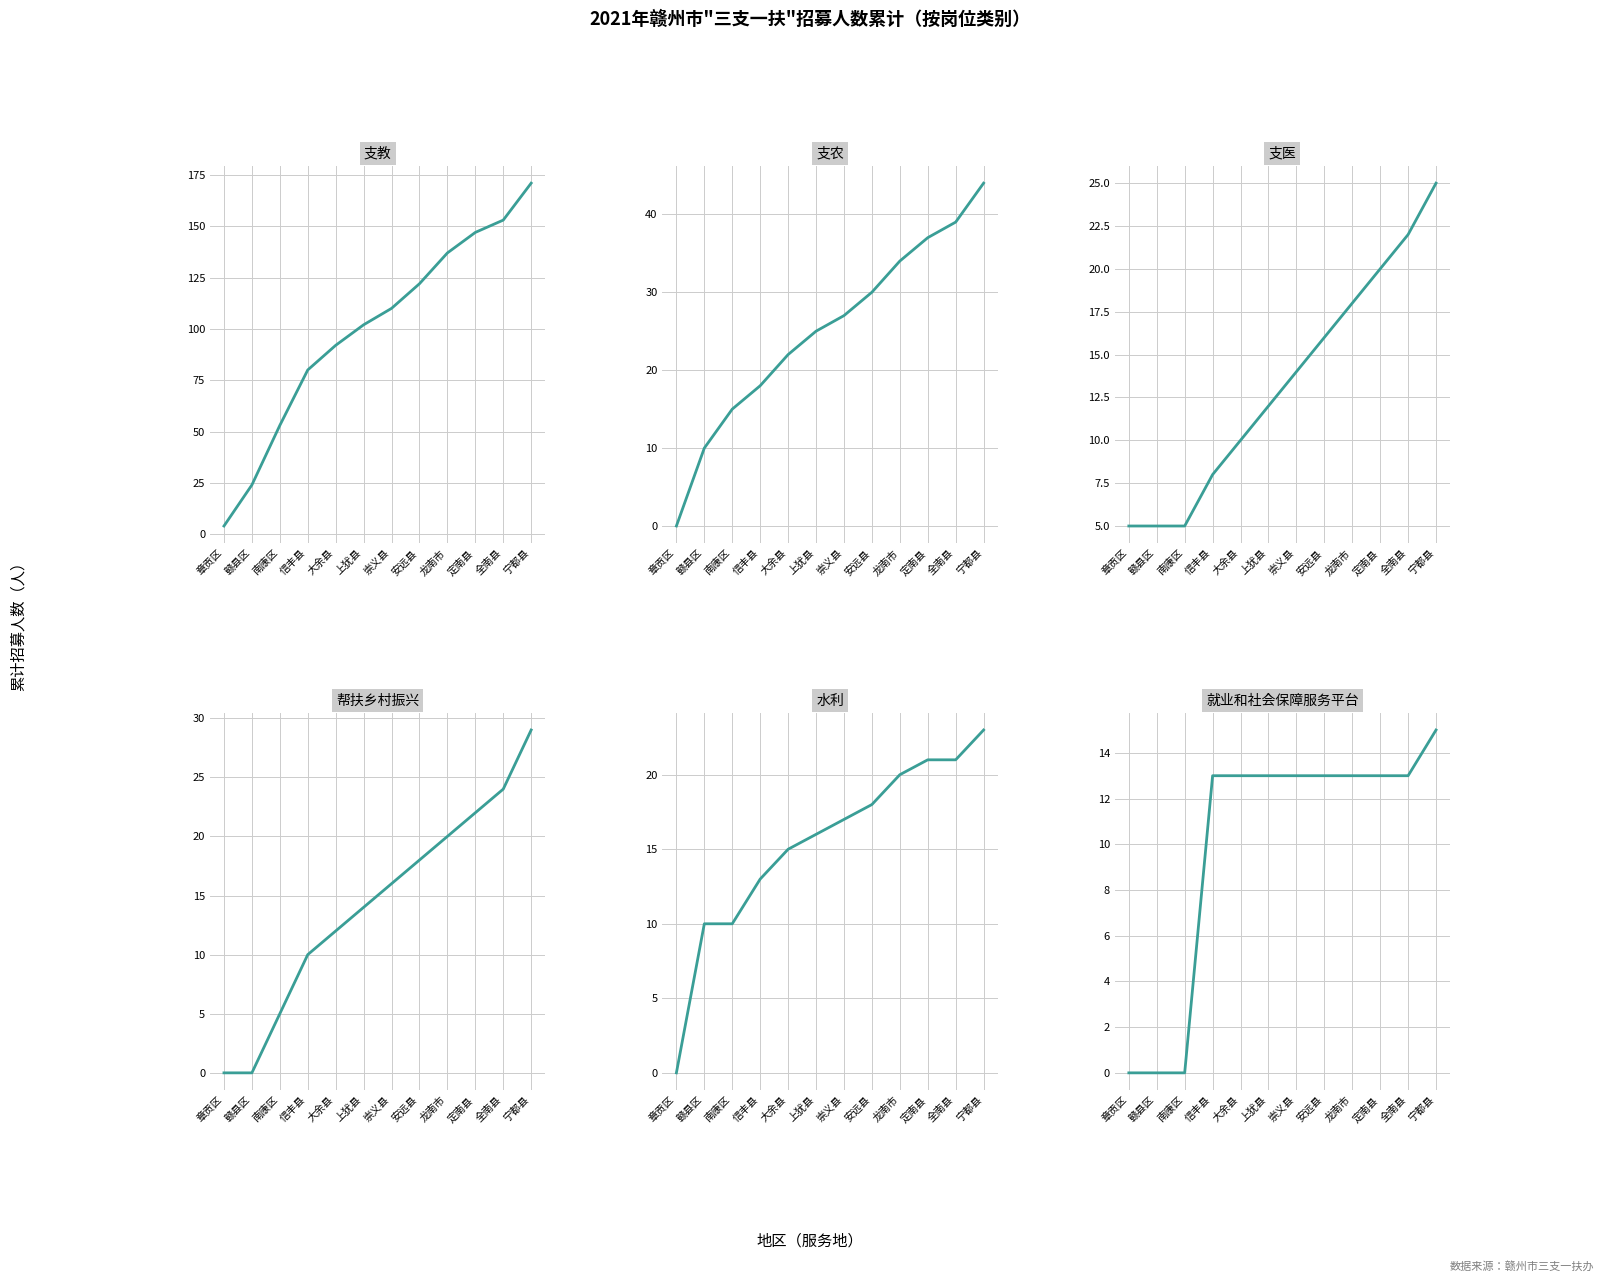

What is the highest value of the 支农 series?

44